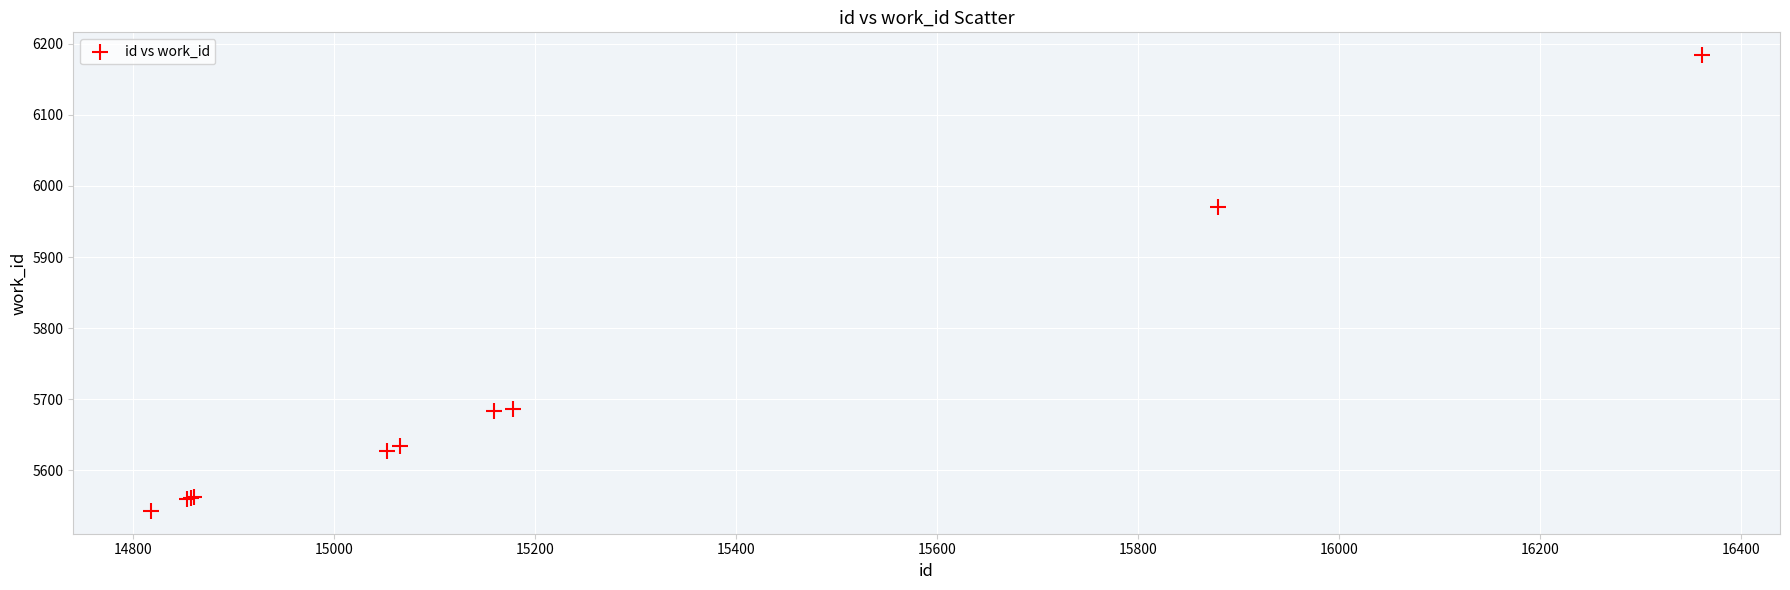

What Y value in the scatter plot is closest to 5863?

5971